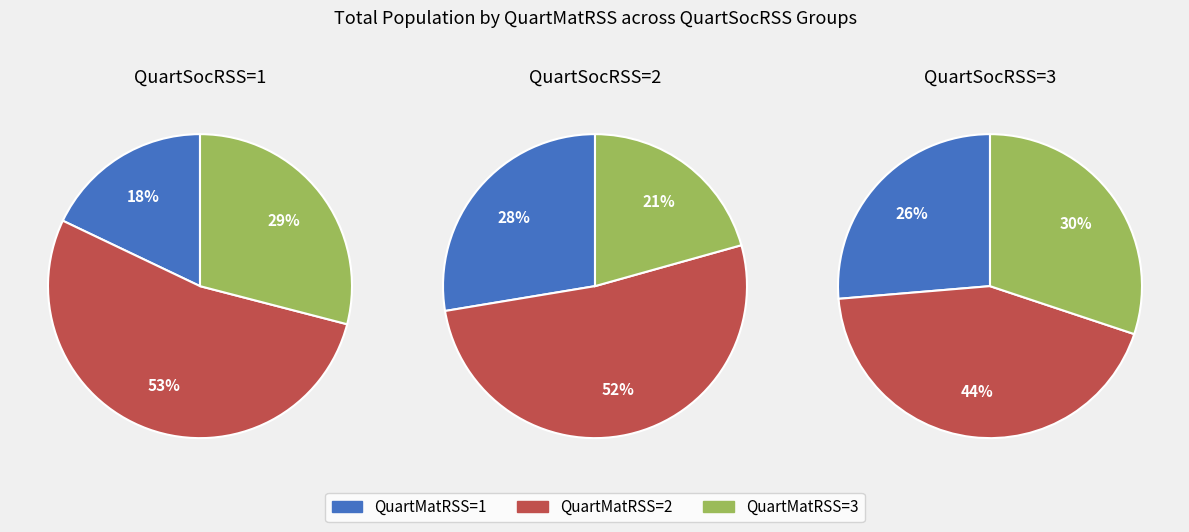

Does 14 account for over 50% of the chart?

No